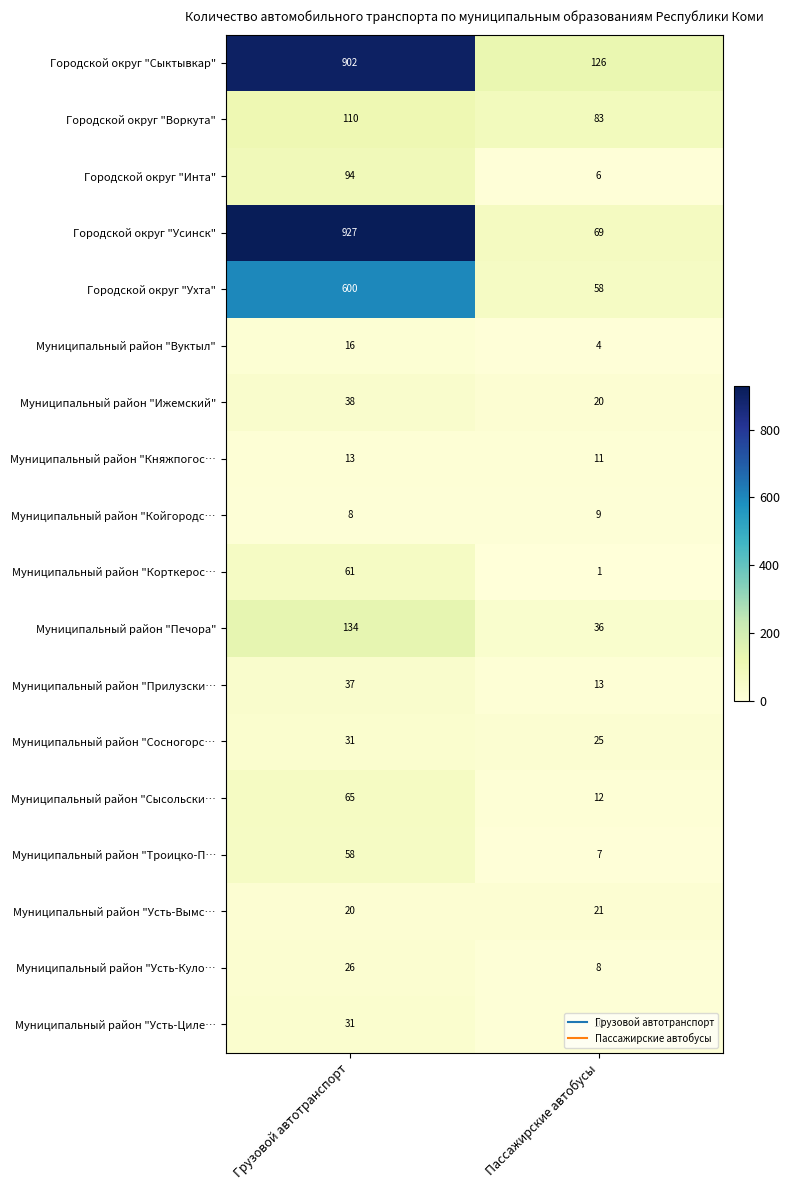

Which category has the highest value across all series?

Грузовой автотранспорт